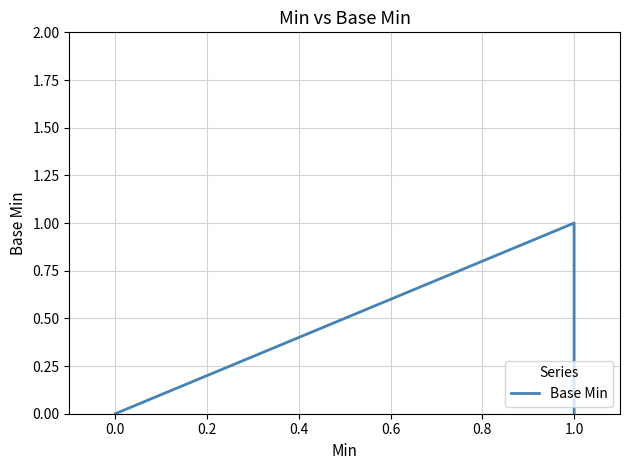

Is this an area chart (filled region under the line)?

No